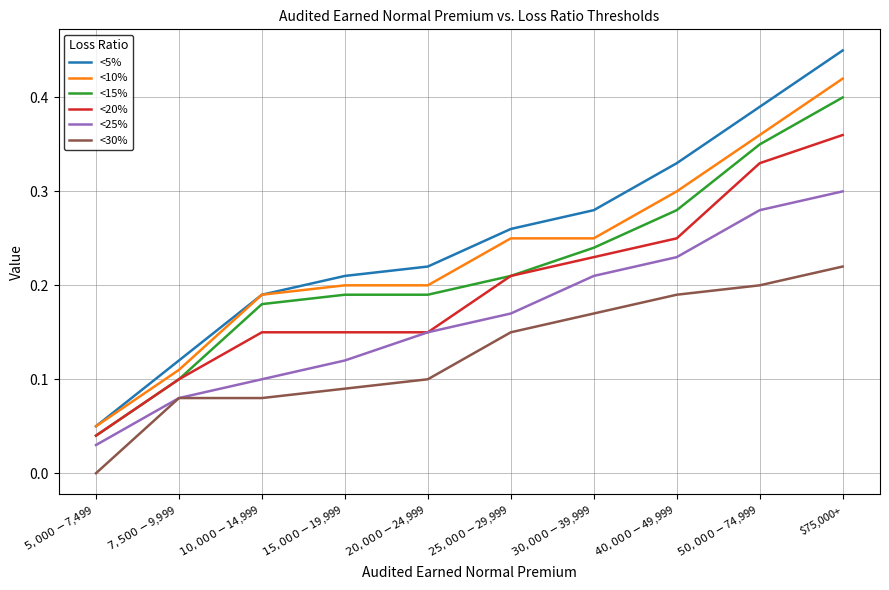

True or false: <5% has a value of 0.4 at $25,000 - $29,999.

False